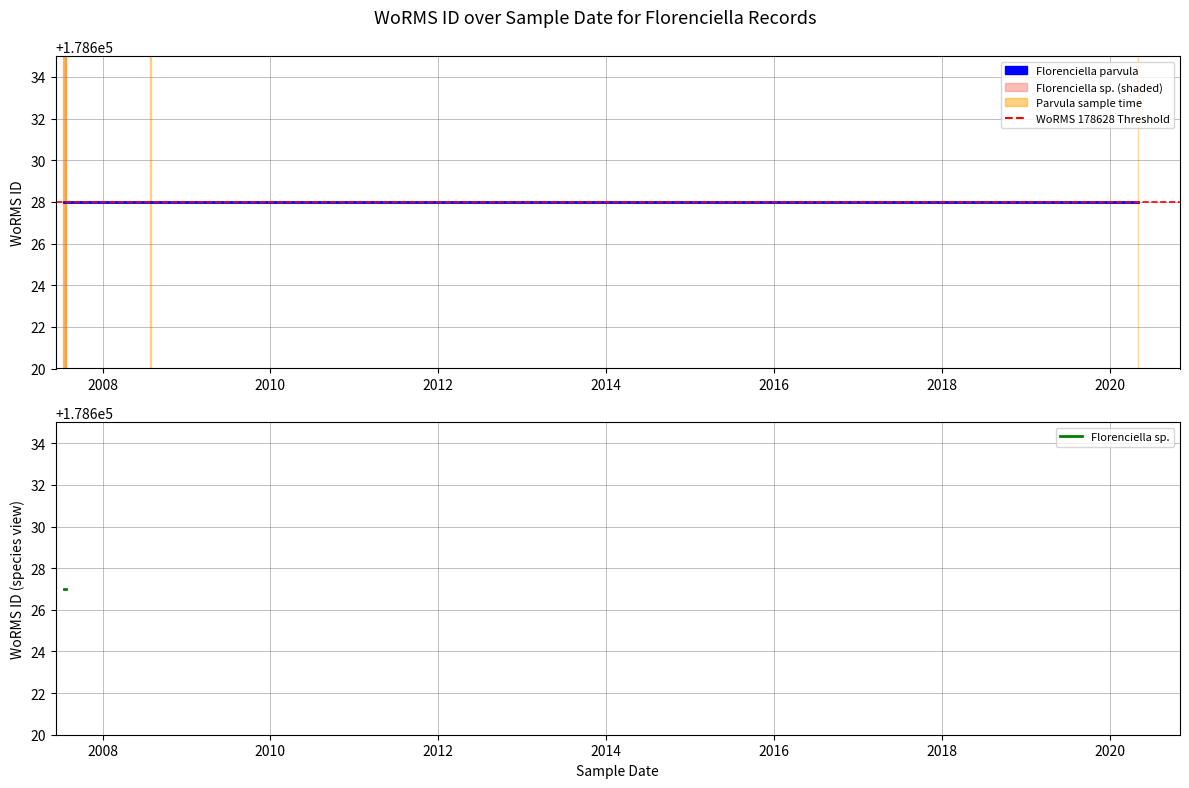

How many categories are shown in the chart?

7